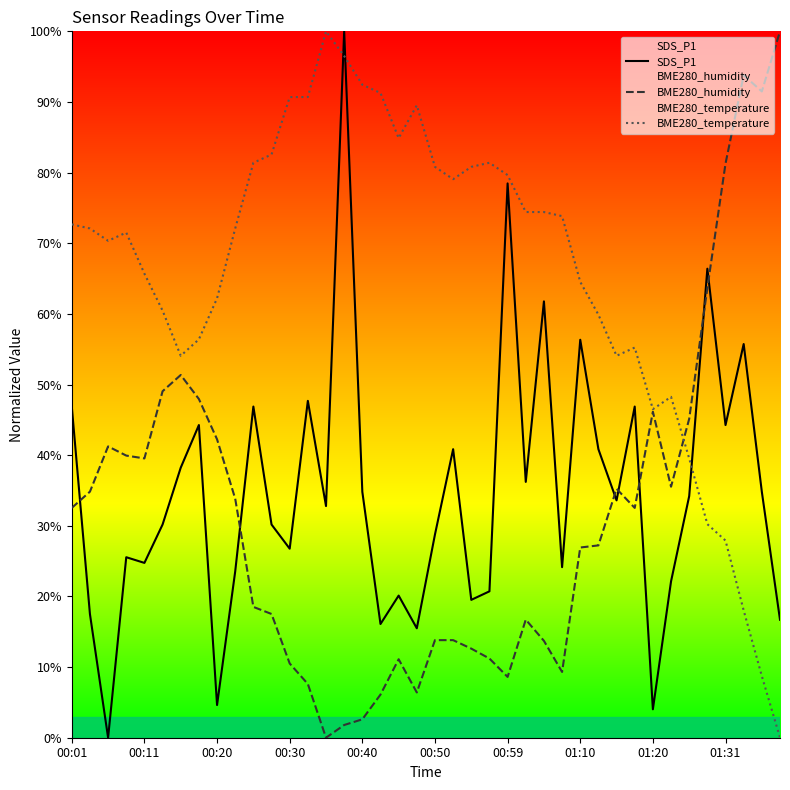

What is the maximum value shown in the chart?

100.0